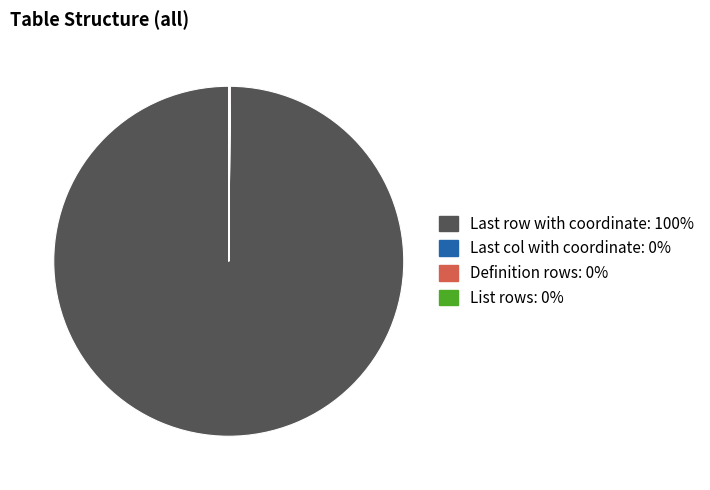

Which slice is the largest?

Last row with coordinate